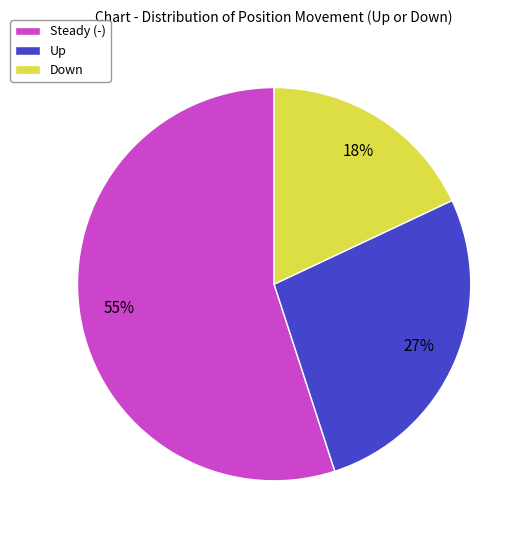

True or false: Down accounts for 18% of the total.

True